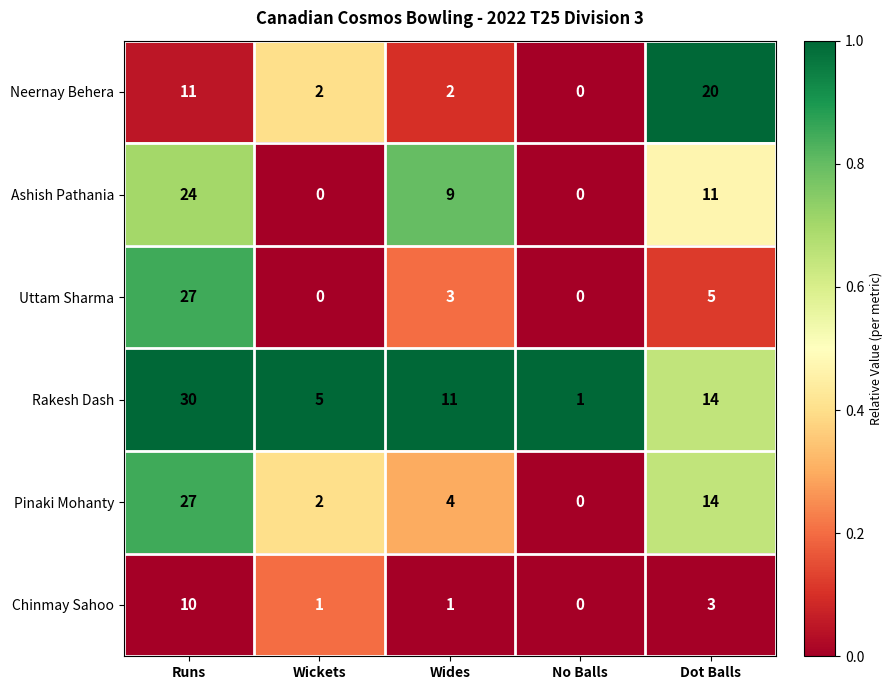

How many series are shown in this chart?

6